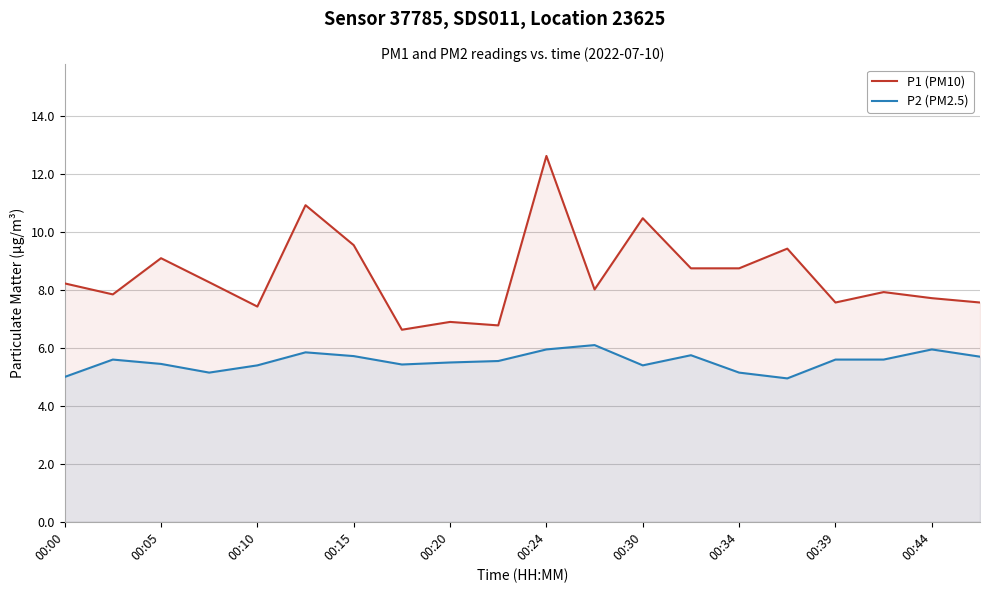

What is the sum of all P2 (PM2.5) values?

110.8